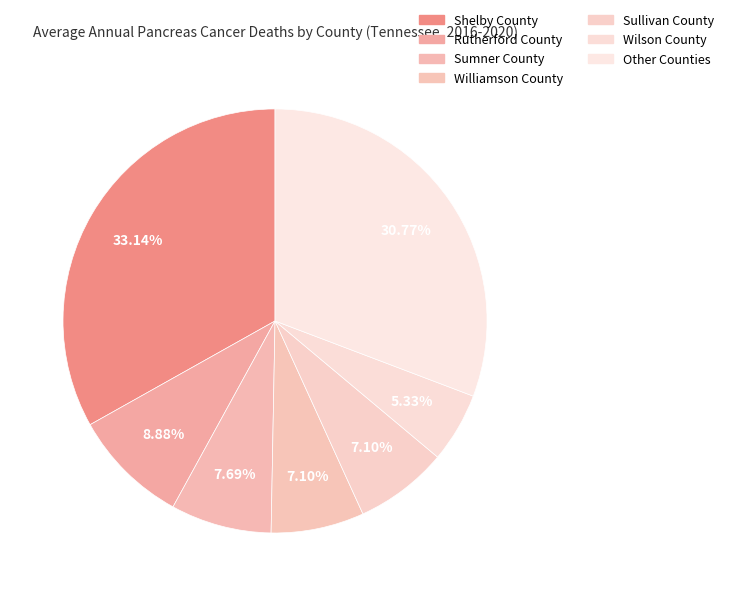

Count the number of slices in the pie.

7